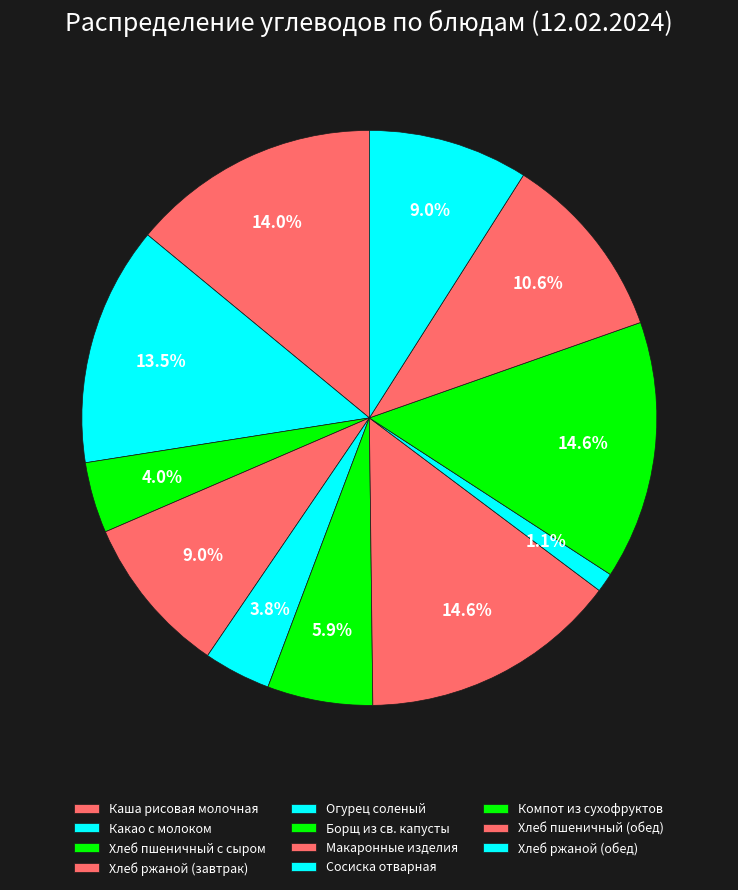

Is it true that Какао с молоком is 13% of the pie?

True